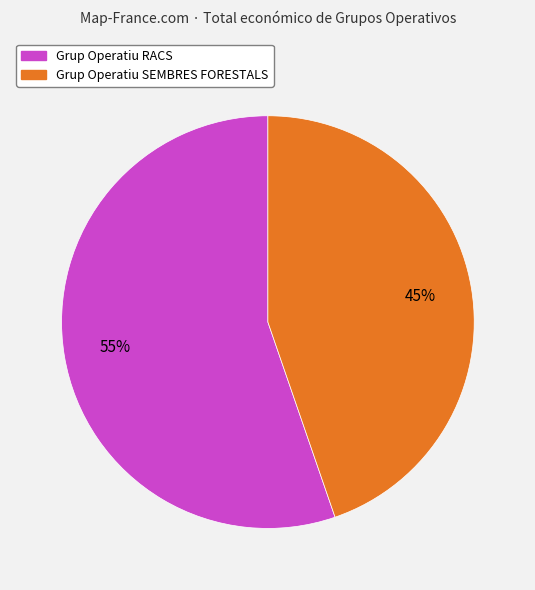

Does any single category account for the majority?

Yes